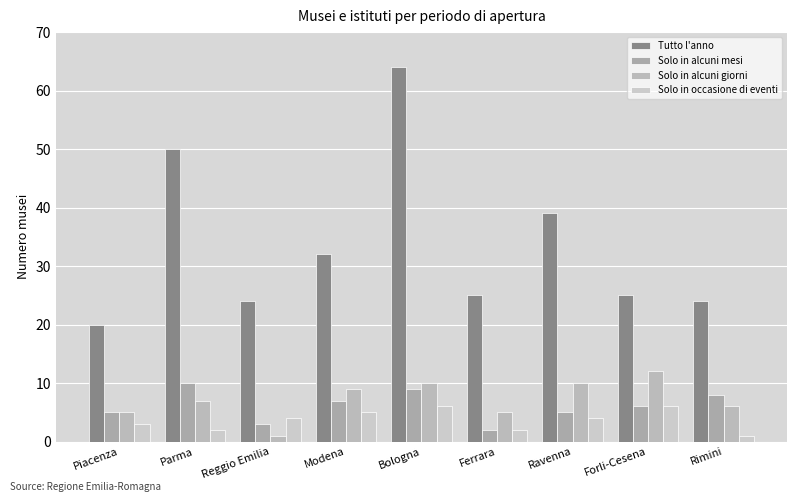

Reading right to left, extract all data points from this chart.

Tutto l'anno: Rimini=24	Forli-Cesena=25	Ravenna=39	Ferrara=25	Bologna=64	Modena=32	Reggio Emilia=24	Parma=50	Piacenza=20
Solo in alcuni mesi: Rimini=8	Forli-Cesena=6	Ravenna=5	Ferrara=2	Bologna=9	Modena=7	Reggio Emilia=3	Parma=10	Piacenza=5
Solo in alcuni giorni: Rimini=6	Forli-Cesena=12	Ravenna=10	Ferrara=5	Bologna=10	Modena=9	Reggio Emilia=1	Parma=7	Piacenza=5
Solo in occasione di eventi: Rimini=1	Forli-Cesena=6	Ravenna=4	Ferrara=2	Bologna=6	Modena=5	Reggio Emilia=4	Parma=2	Piacenza=3